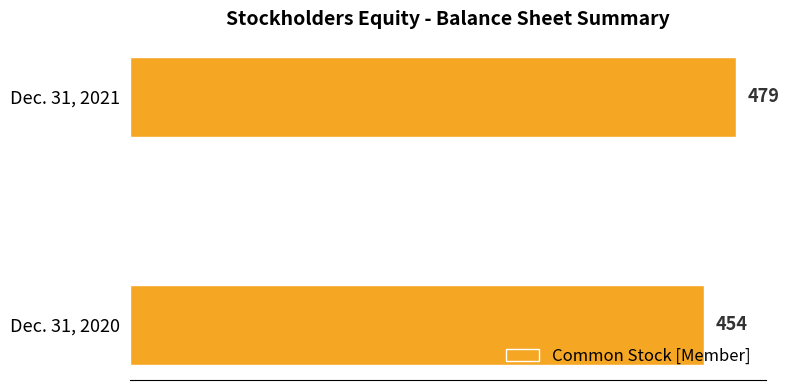

List the labels in order of value, largest first.

Dec. 31, 2021, Dec. 31, 2020